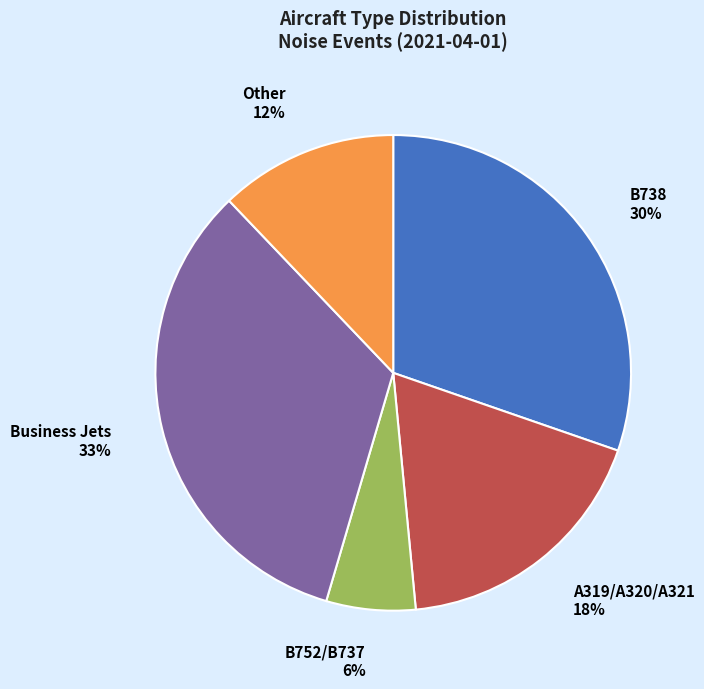

What is the smallest slice in the pie chart?

B752/B737